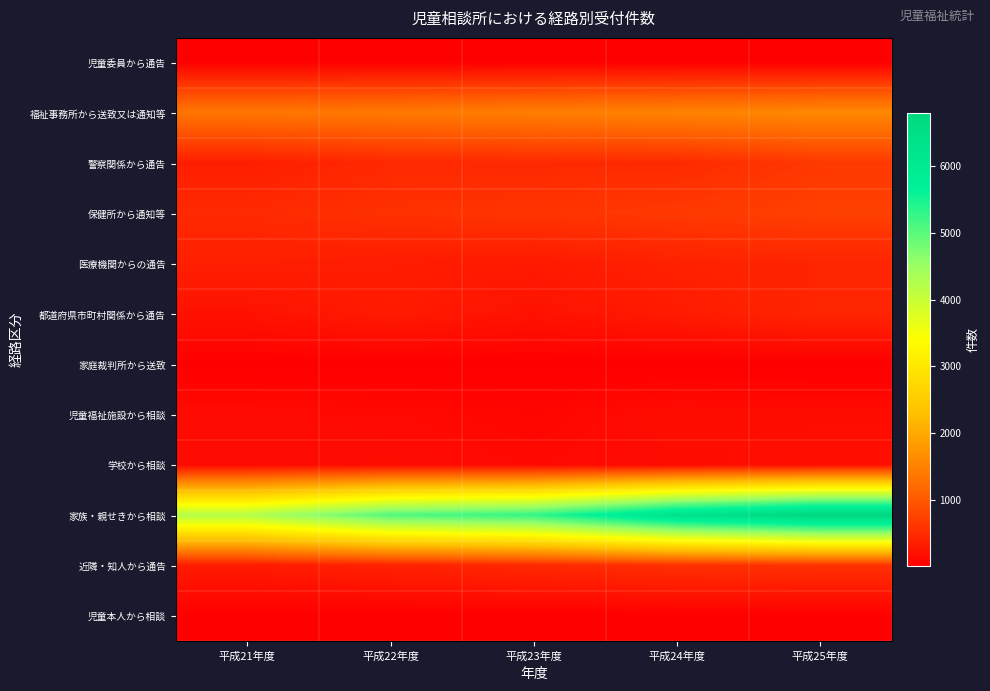

Reading left to right, list all the values displayed in this chart.

児童委員から通告: 平成21年度=16	平成22年度=9	平成23年度=8	平成24年度=9	平成25年度=8
福祉事務所から送致又は通知等: 平成21年度=1343	平成22年度=1384	平成23年度=1451	平成24年度=1510	平成25年度=1583
警察関係から通告: 平成21年度=345	平成22年度=456	平成23年度=467	平成24年度=478	平成25年度=637
保健所から通知等: 平成21年度=472	平成22年度=559	平成23年度=588	平成24年度=650	平成25年度=719
医療機関からの通告: 平成21年度=360	平成22年度=328	平成23年度=301	平成24年度=381	平成25年度=419
都道府県市町村関係から通告: 平成21年度=211	平成22年度=313	平成23年度=214	平成24年度=313	平成25年度=431
家庭裁判所から送致: 平成21年度=11	平成22年度=11	平成23年度=11	平成24年度=10	平成25年度=7
児童福祉施設から相談: 平成21年度=133	平成22年度=118	平成23年度=82	平成24年度=153	平成25年度=143
学校から相談: 平成21年度=131	平成22年度=142	平成23年度=114	平成24年度=140	平成25年度=177
家族・親せきから相談: 平成21年度=4238	平成22年度=5059	平成23年度=5297	平成24年度=6283	平成25年度=6793
近隣・知人から通告: 平成21年度=307	平成22年度=387	平成23年度=456	平成24年度=538	平成25年度=555
児童本人から相談: 平成21年度=15	平成22年度=11	平成23年度=12	平成24年度=18	平成25年度=20